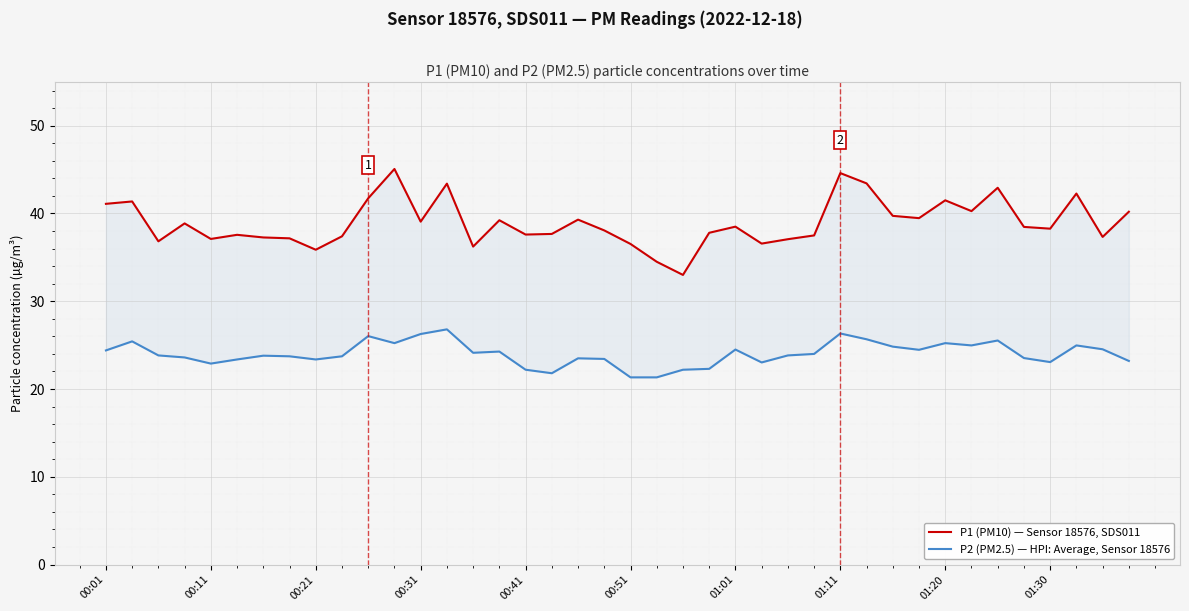

Where is P2 (PM2.5) — HPI: Average, Sensor 18576 nearest to the value 24?

27